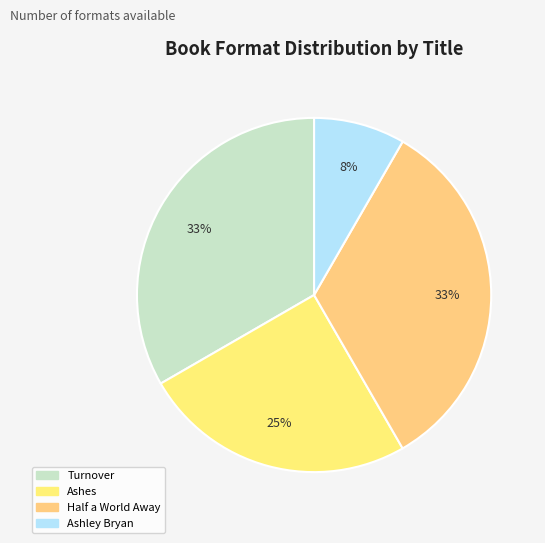

Is it true that Half a World Away is 19% of the pie?

False